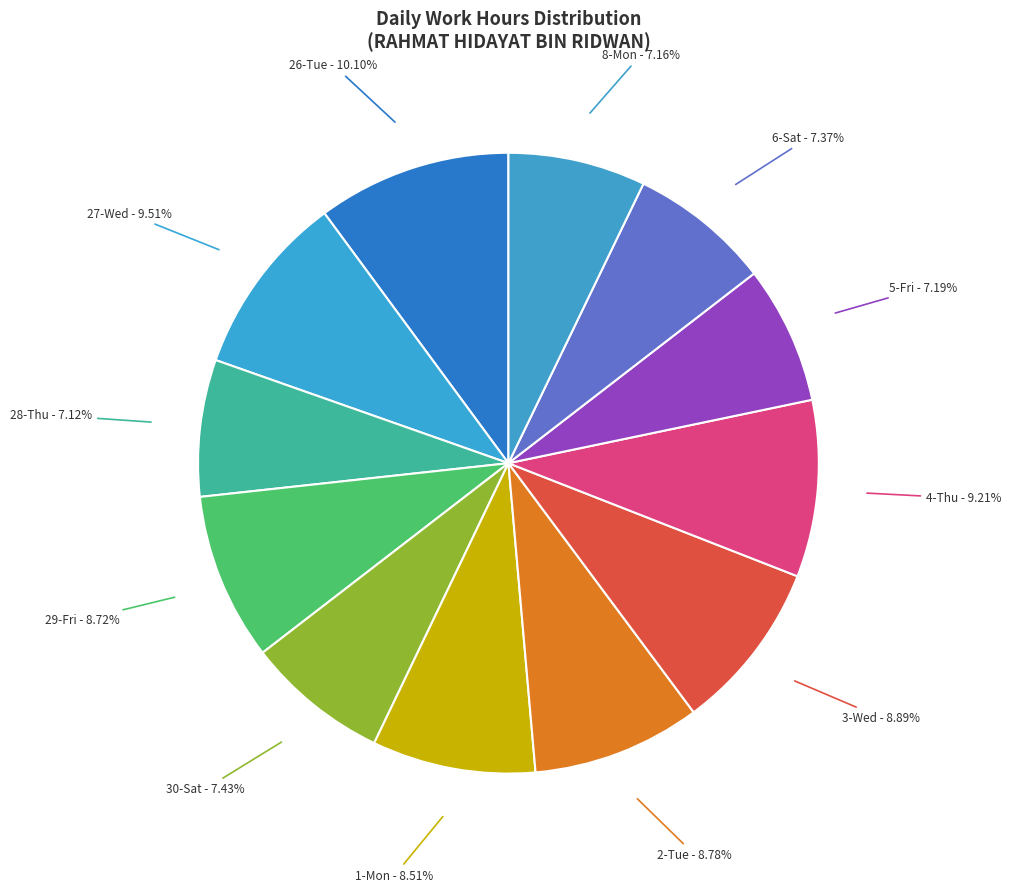

Combined, do 8-Mon and 5-Fri account for over 50%?

No